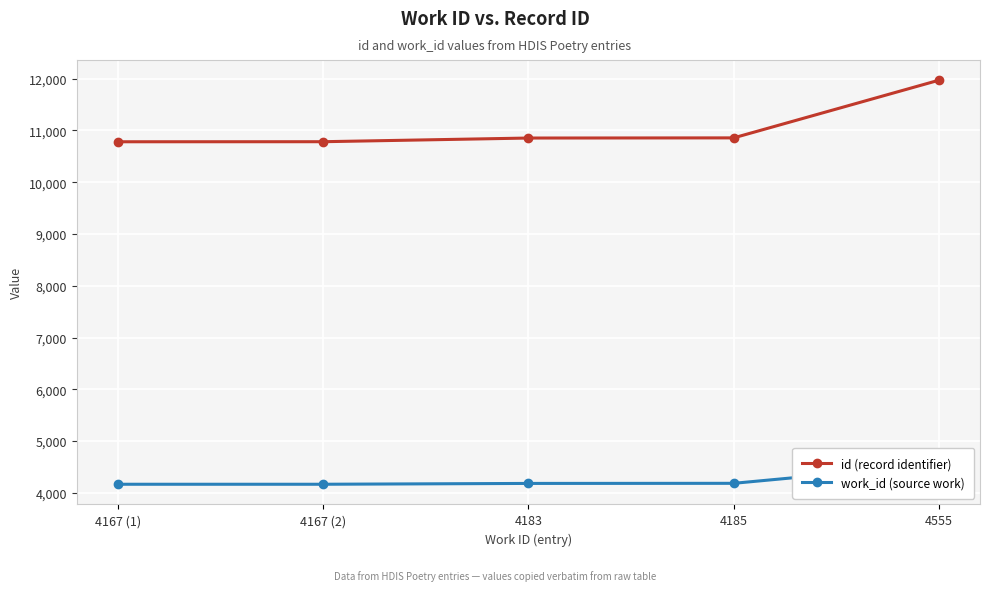

True or false: id (record identifier) has a value of 18473 at 4167 (1).

False